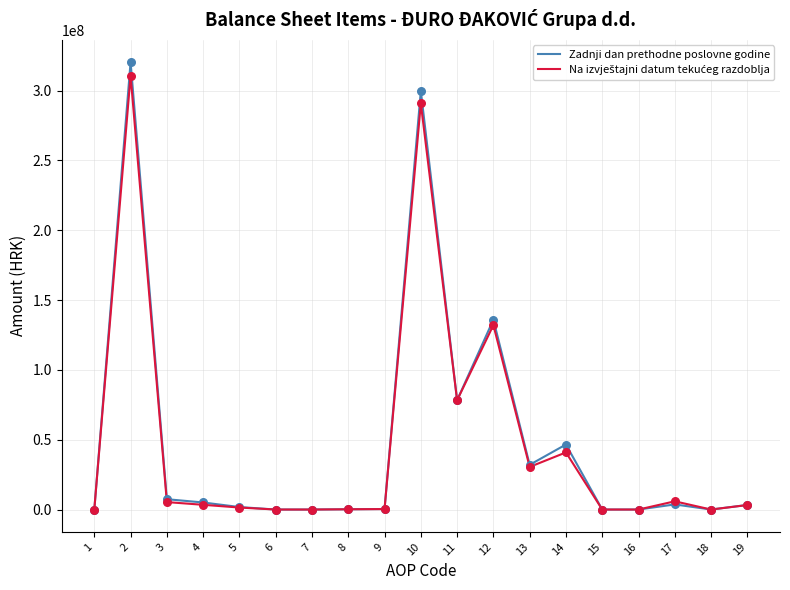

At which category is the sum across all series the highest?

2